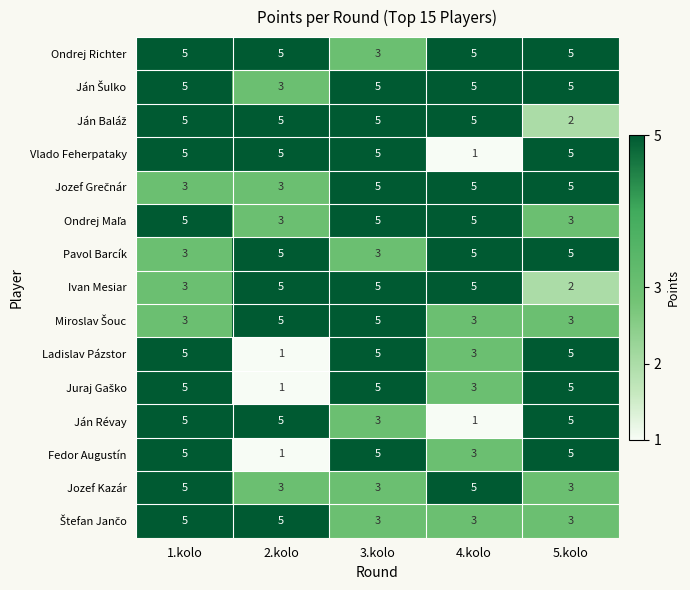

At which category is the sum across all series the highest?

1.kolo